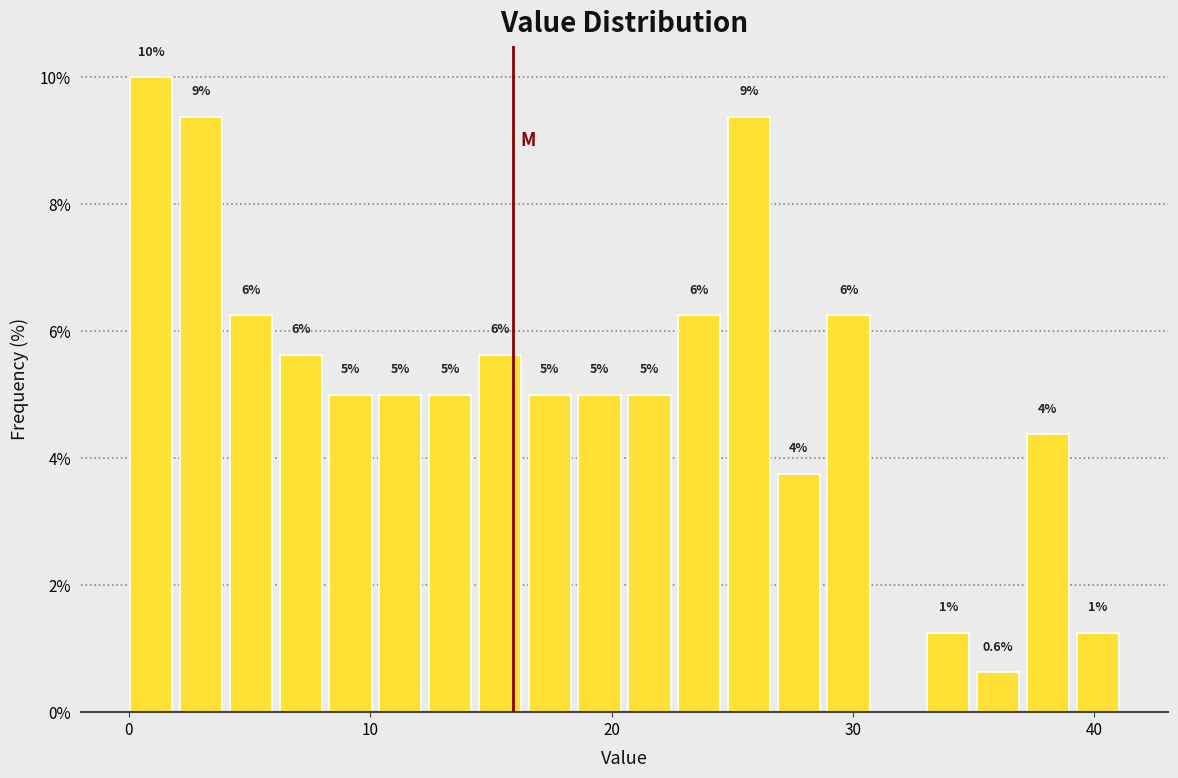

Around what value on the x-axis is the tallest bar? Give the approximate position of its centre, as read against the axis.

1